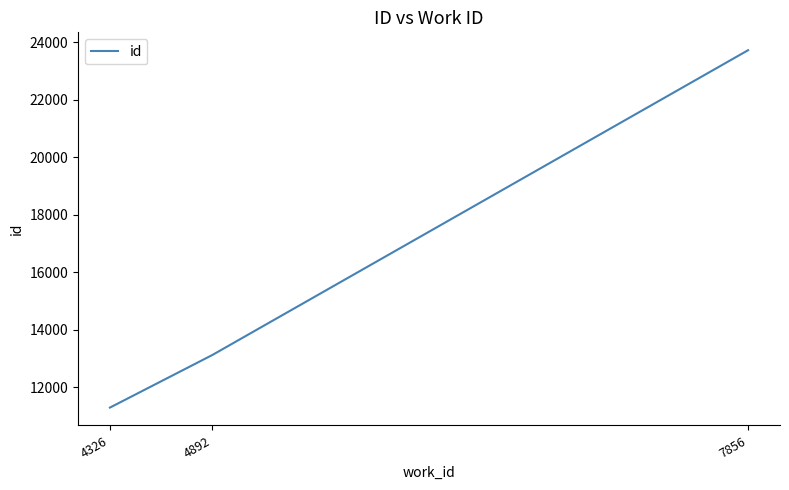

Reading left to right, transcribe all the data shown in this chart.

4326=11300	4892=13127	7856=23725